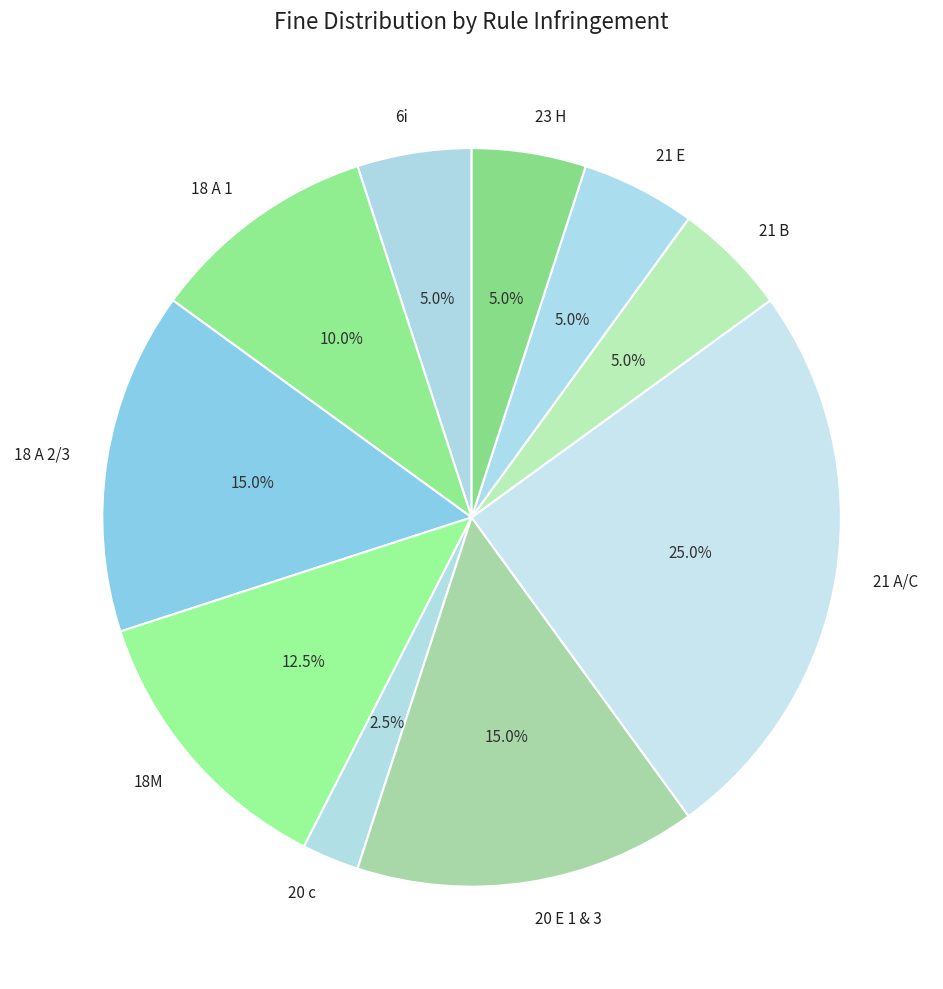

What is the ratio of the value at 21 E to the value at 21 B?

1.0